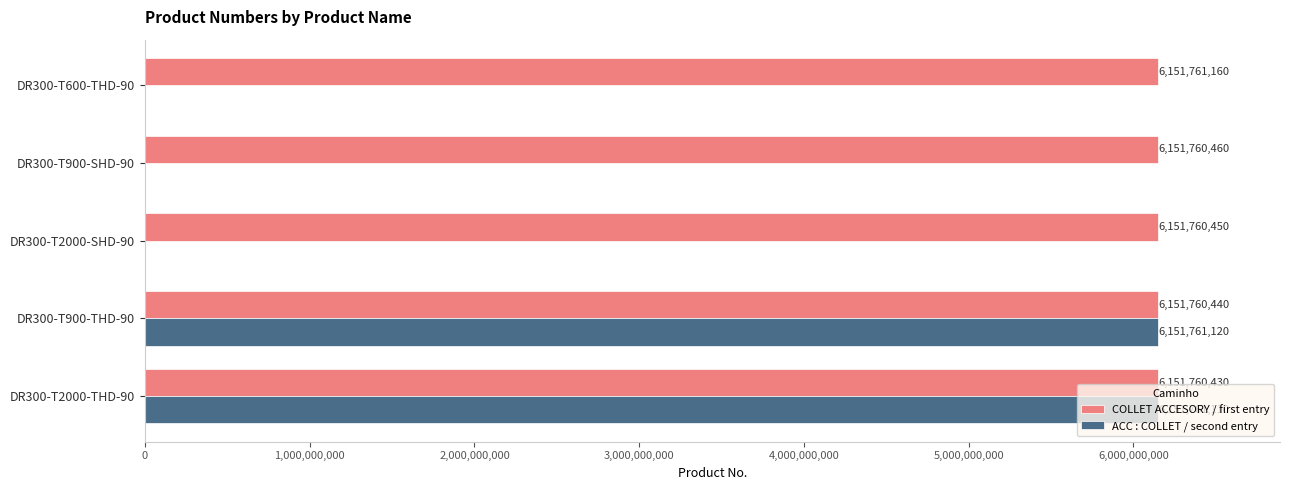

True or false: COLLET ACCESORY / first entry has a value of 10125313094 at DR300-T2000-SHD-90.

False